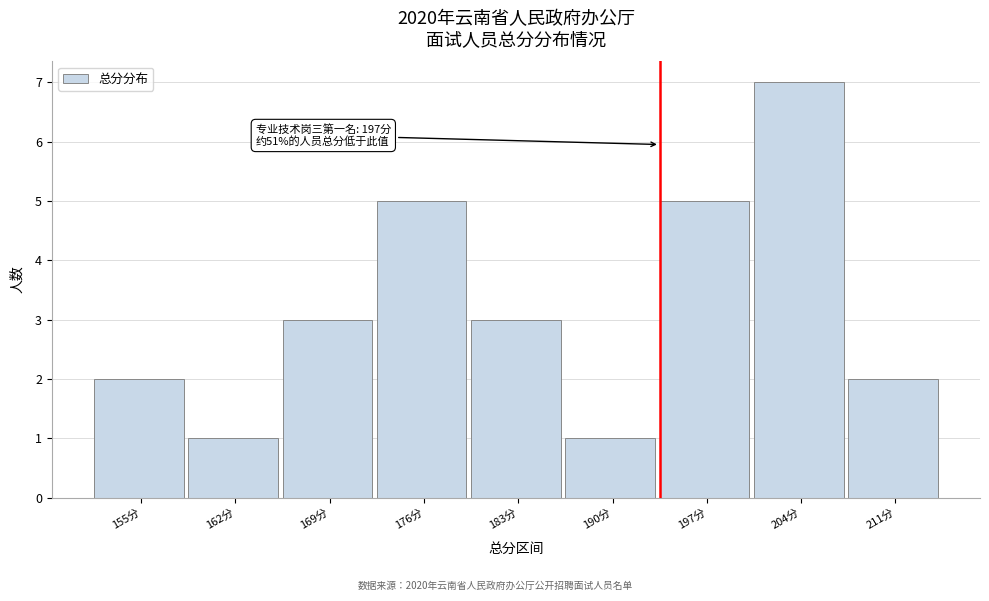

Reading left to right, extract all data points from this chart.

2	1	3	5	3	1	5	7	2